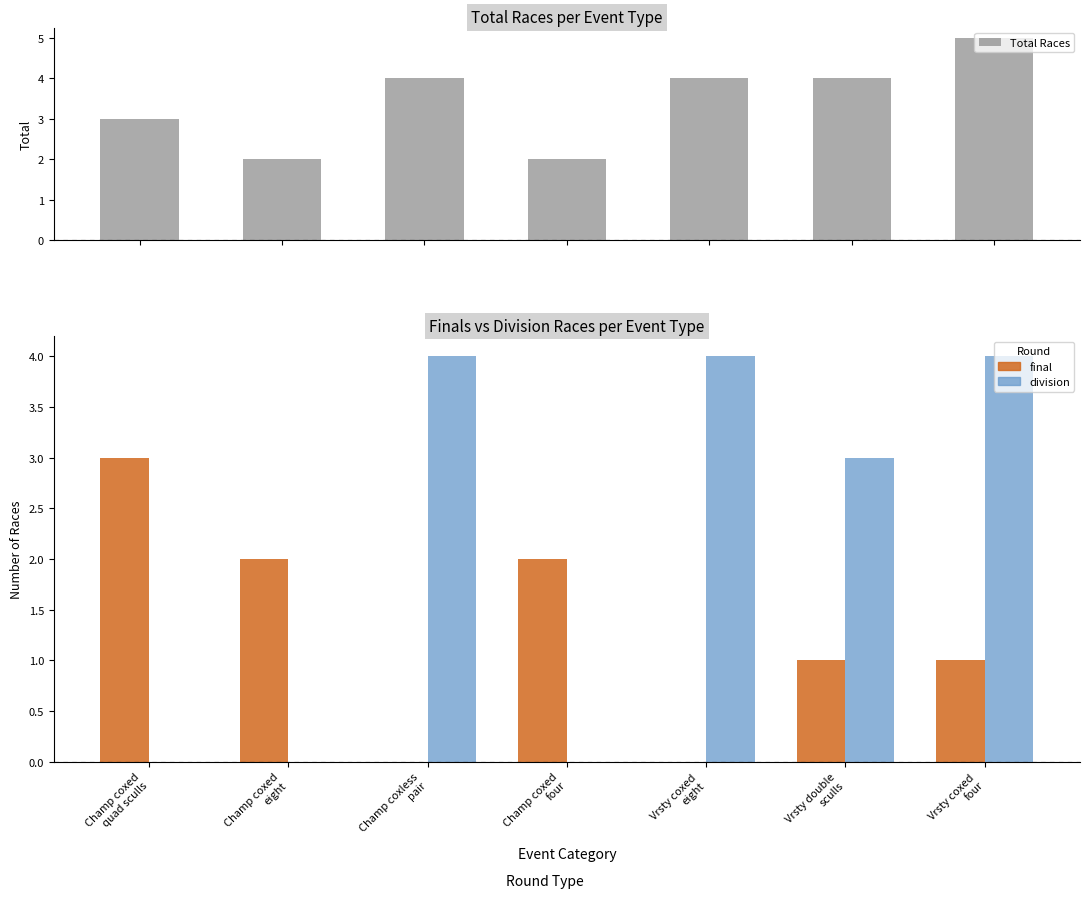

Rank the categories by Total Races value from highest to lowest.

Vrsty coxed
four, Champ coxless
pair, Vrsty coxed
eight, Vrsty double
sculls, Champ coxed
quad sculls, Champ coxed
eight, Champ coxed
four